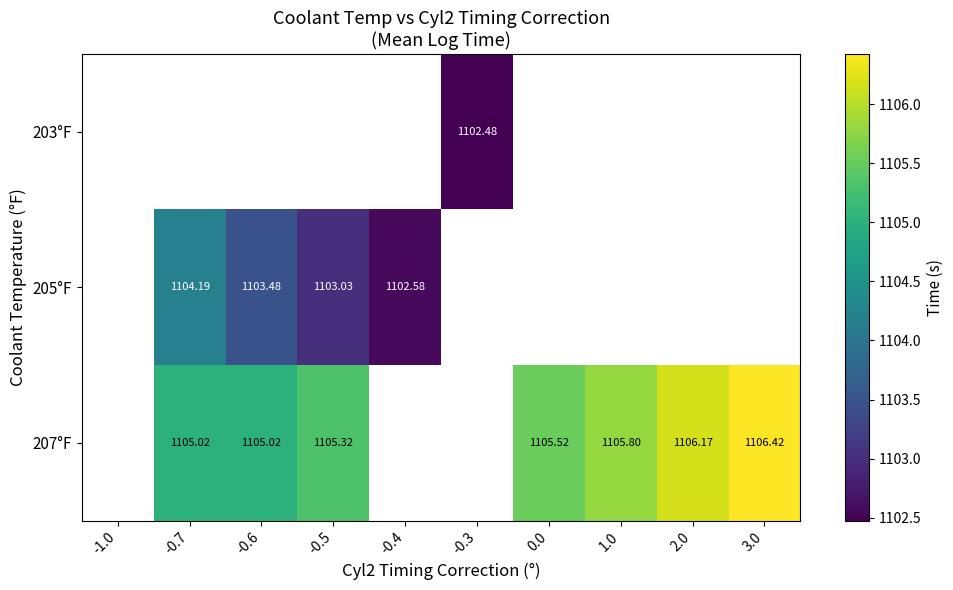

Read the 207°F value at 3.0.

1106.4